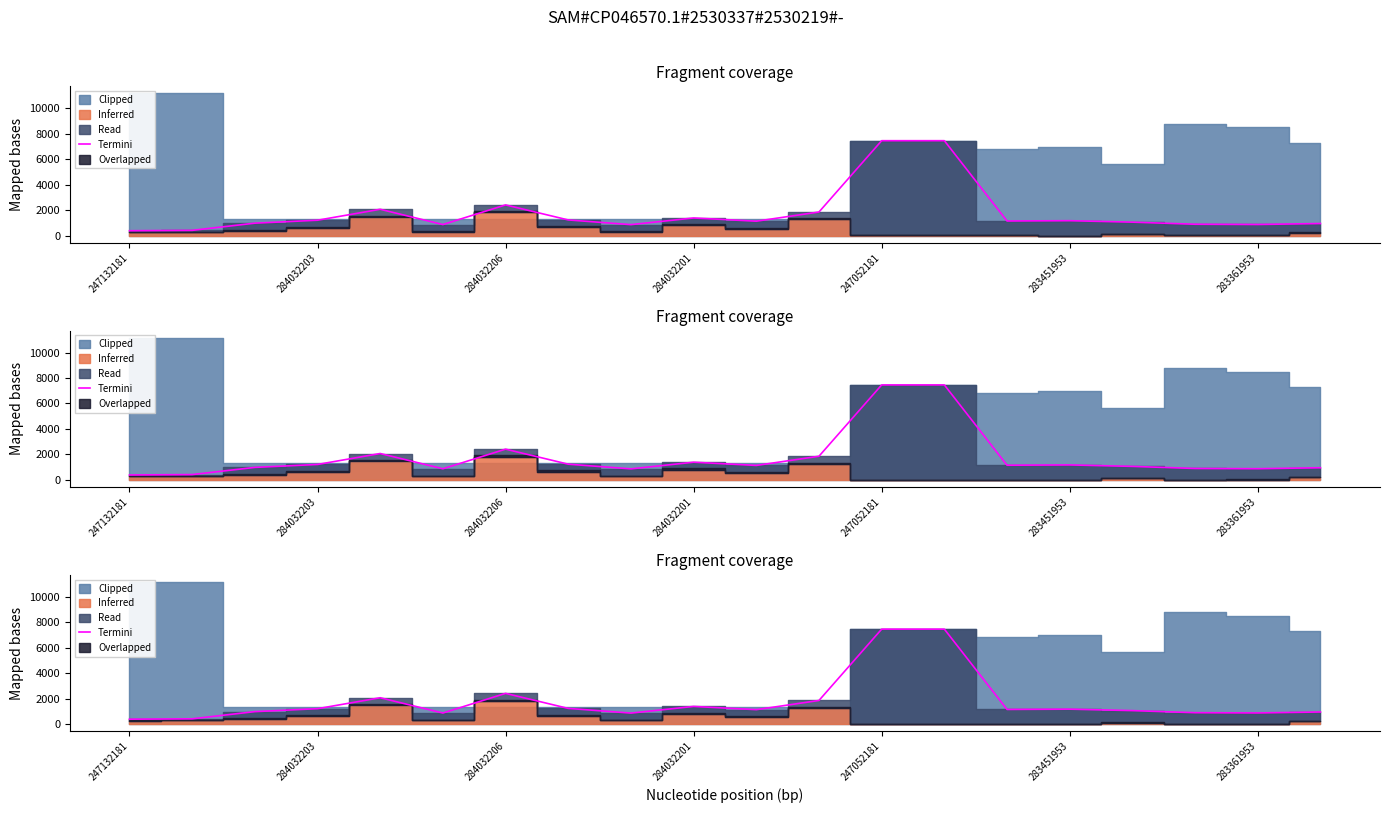

What is the change in value from 283361953 to 17?

-1517.9